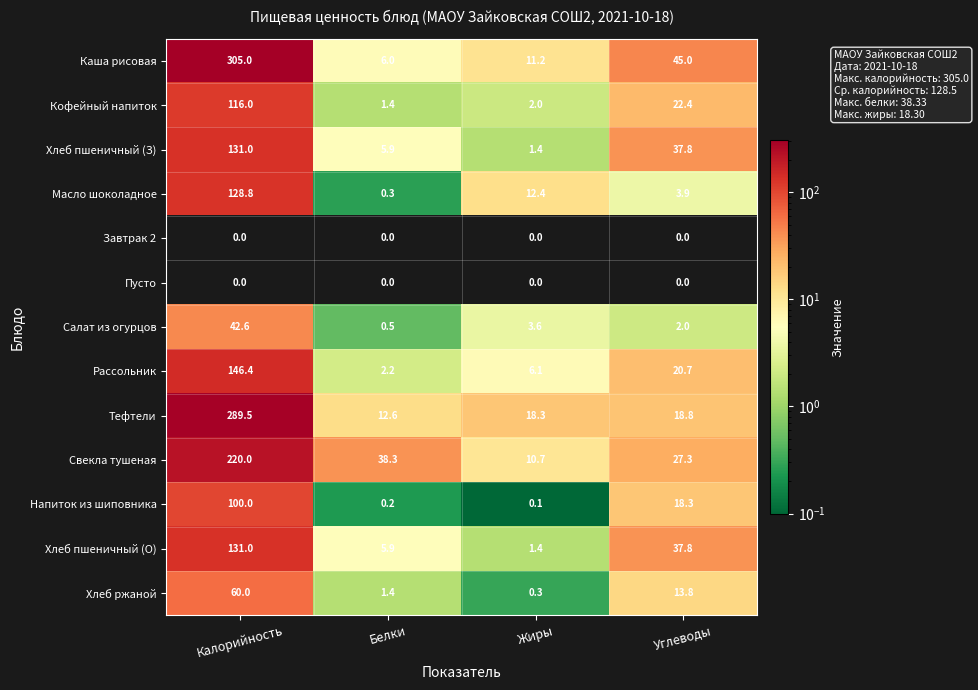

True or false: Хлеб пшеничный (О) has a value of 0.6 at Жиры.

False